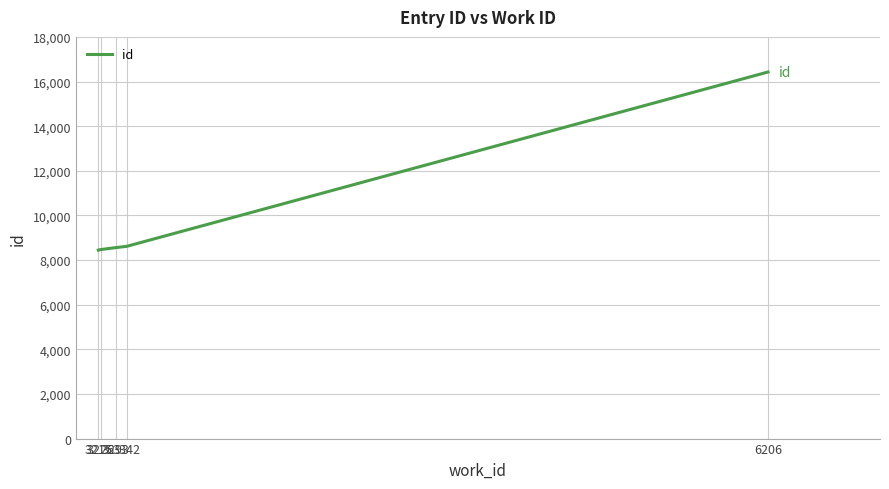

The chart shows a value of 8557 at 3293. True or false?

True